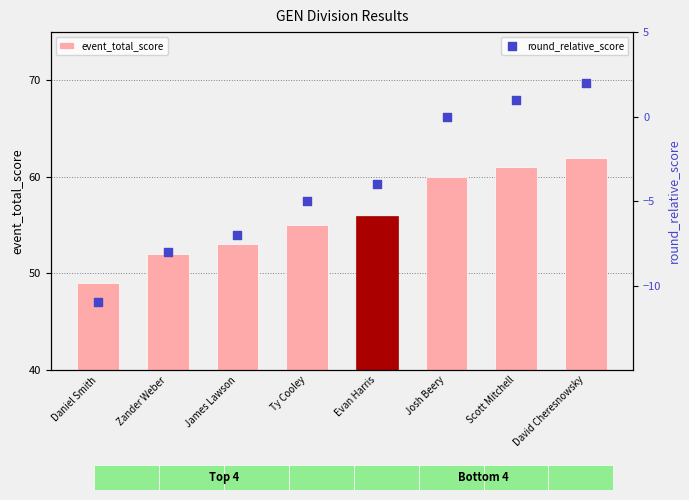

At how many categories does at least one series exceed 22?

8